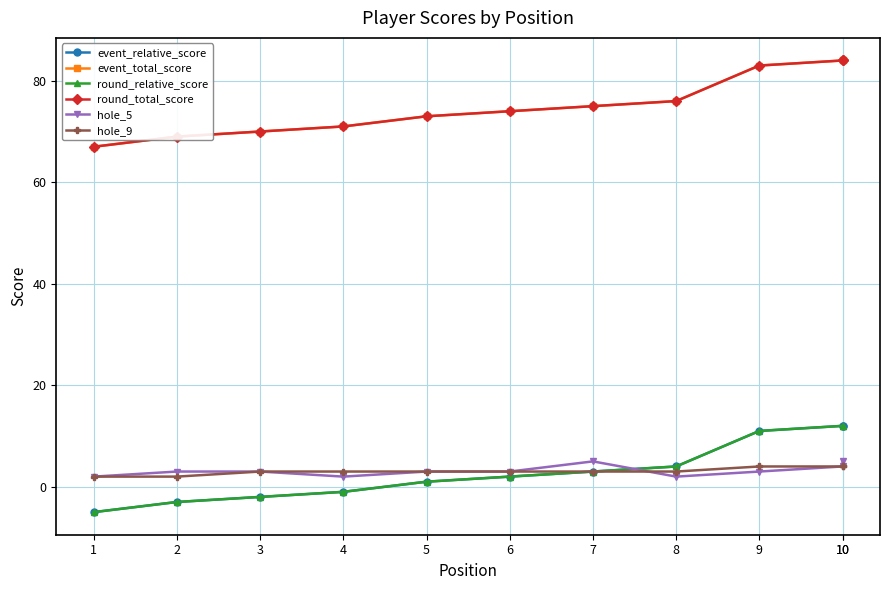

What are all the series names shown in the legend?

event_relative_score, event_total_score, round_relative_score, round_total_score, hole_5, hole_9